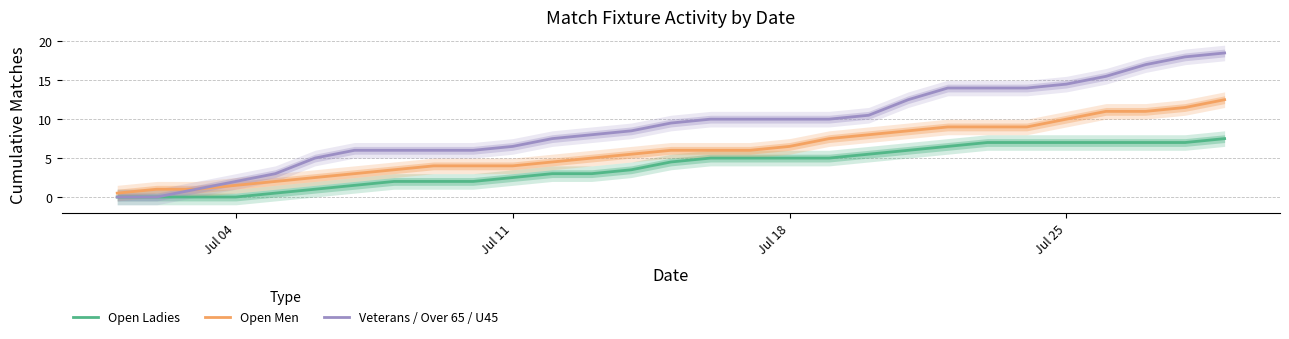

Reading right to left, extract all data points from this chart.

Open Ladies: 7.5	7.0	7.0	7.0	7.0	7.0	7.0	6.5	6.0	5.5	5.0	5.0	5.0	5.0	4.5	3.5	3.0	3.0	2.5	2.0	2.0	2.0	1.5	1.0	0.5	0.0	0.0	0.0	0.0
Open Men: 12.5	11.5	11.0	11.0	10.0	9.0	9.0	9.0	8.5	8.0	7.5	6.5	6.0	6.0	6.0	5.5	5.0	4.5	4.0	4.0	4.0	3.5	3.0	2.5	2.0	1.5	1.0	1.0	0.5
Veterans / Over 65 / U45: 18.5	18.0	17.0	15.5	14.5	14.0	14.0	14.0	12.5	10.5	10.0	10.0	10.0	10.0	9.5	8.5	8.0	7.5	6.5	6.0	6.0	6.0	6.0	5.0	3.0	2.0	1.0	0.0	0.0